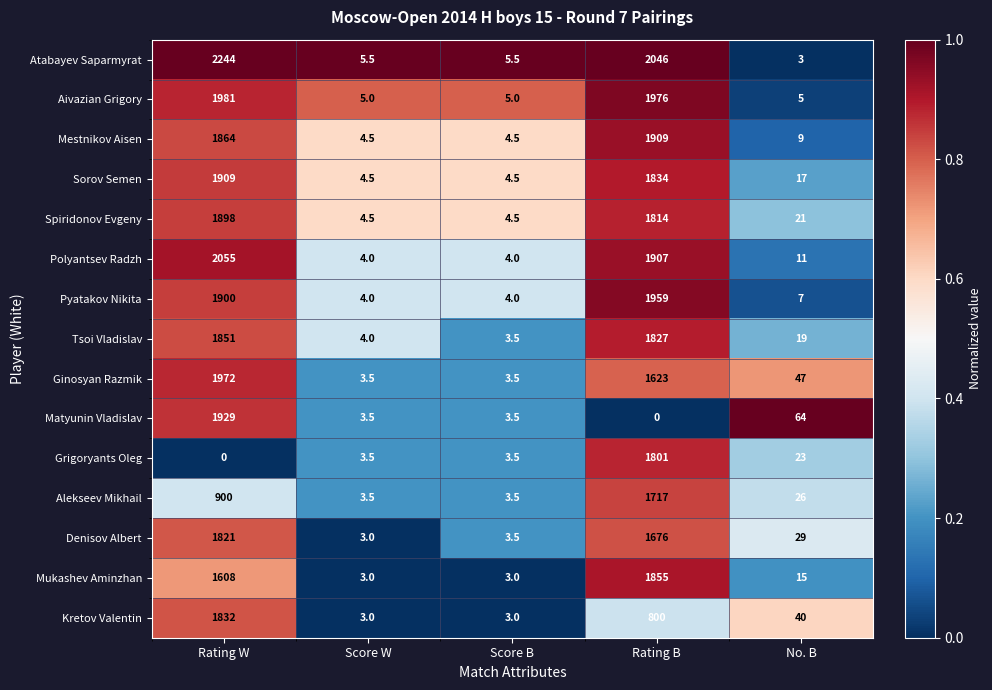

At No. B, list the series in order from smallest to largest.

Atabayev Saparmyrat, Aivazian Grigory, Pyatakov Nikita, Mestnikov Aisen, Polyantsev Radzh, Mukashev Aminzhan, Sorov Semen, Tsoi Vladislav, Spiridonov Evgeny, Grigoryants Oleg, Alekseev Mikhail, Denisov Albert, Kretov Valentin, Ginosyan Razmik, Matyunin Vladislav